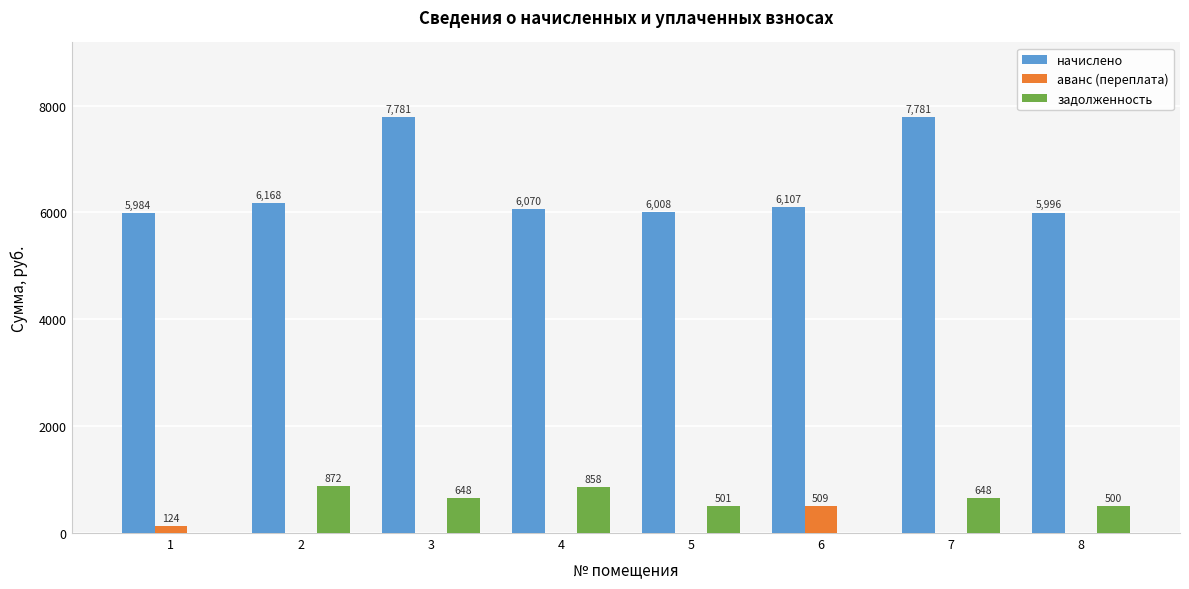

Which series has the largest total across all categories?

начислено